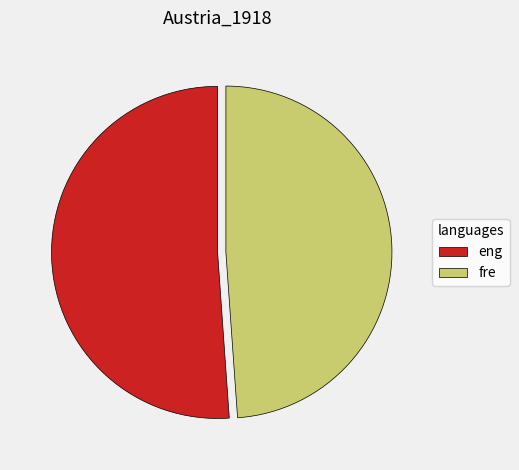

Is it true that fre is 61% of the pie?

False